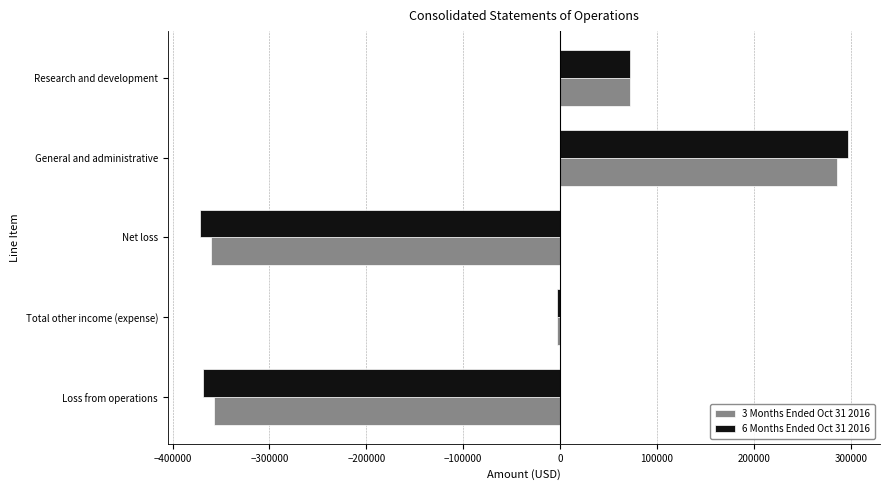

What are all the series names shown in the legend?

3 Months Ended Oct 31 2016, 6 Months Ended Oct 31 2016